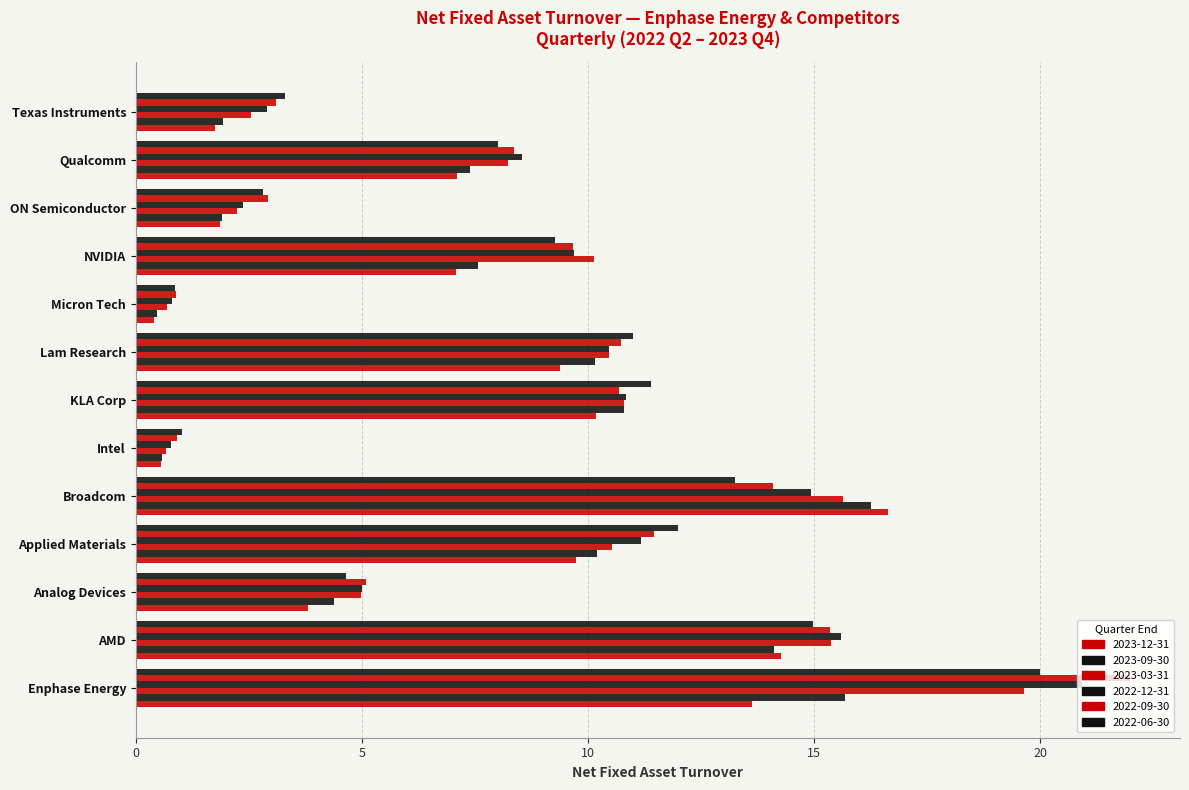

How many values in the 2022-06-30 series exceed 9?

7